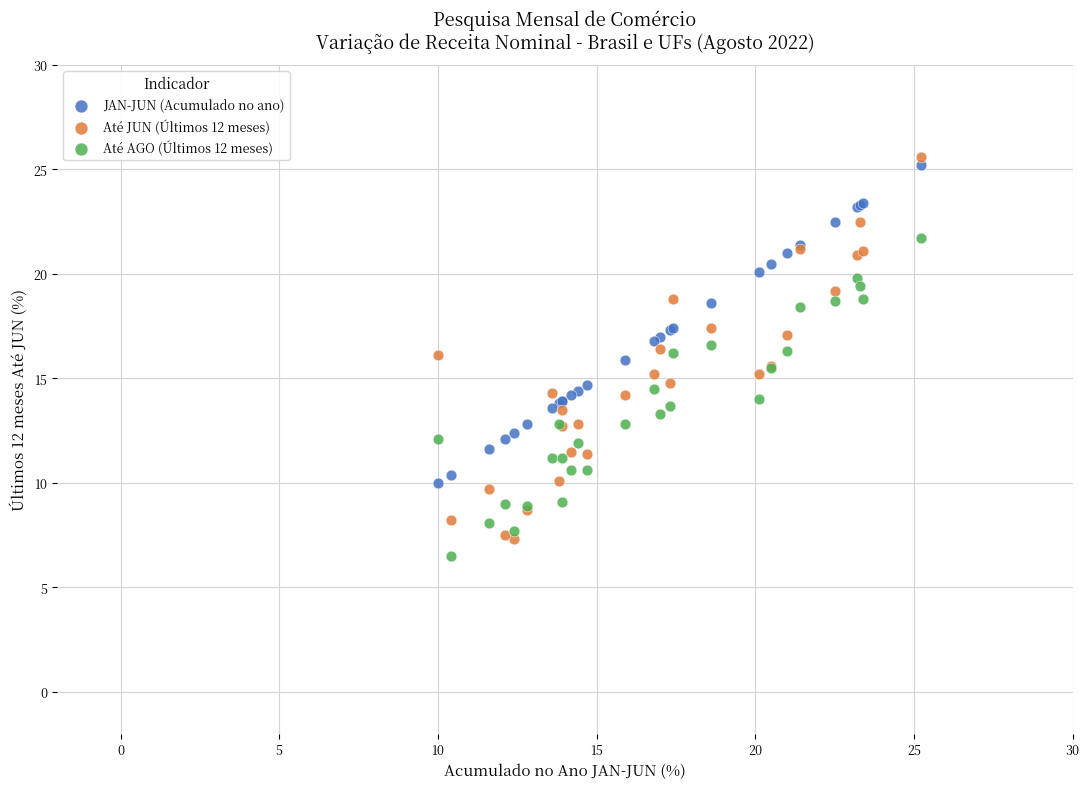

Which series has the largest Y range (max minus min)?

Até JUN (Últimos 12 meses)